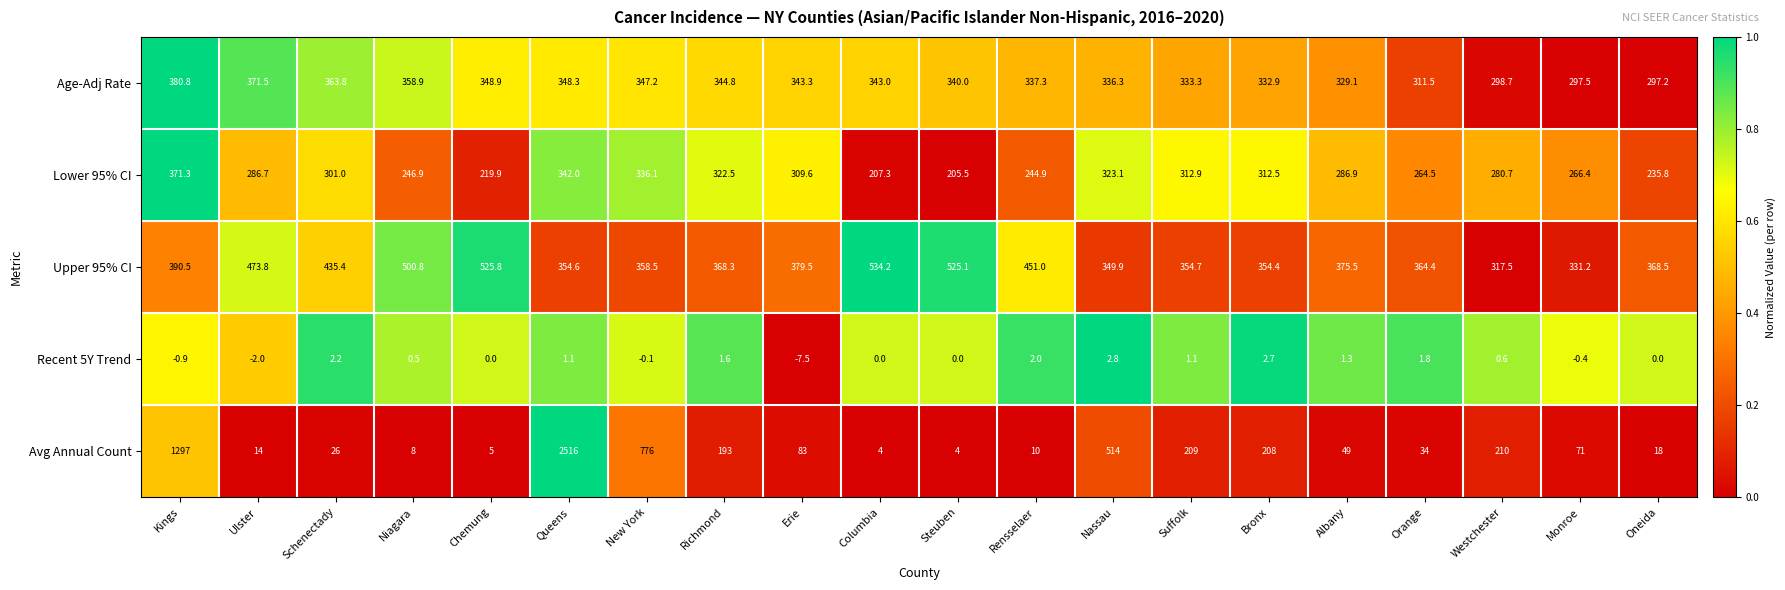

Which label corresponds to the largest value in the chart?

Queens